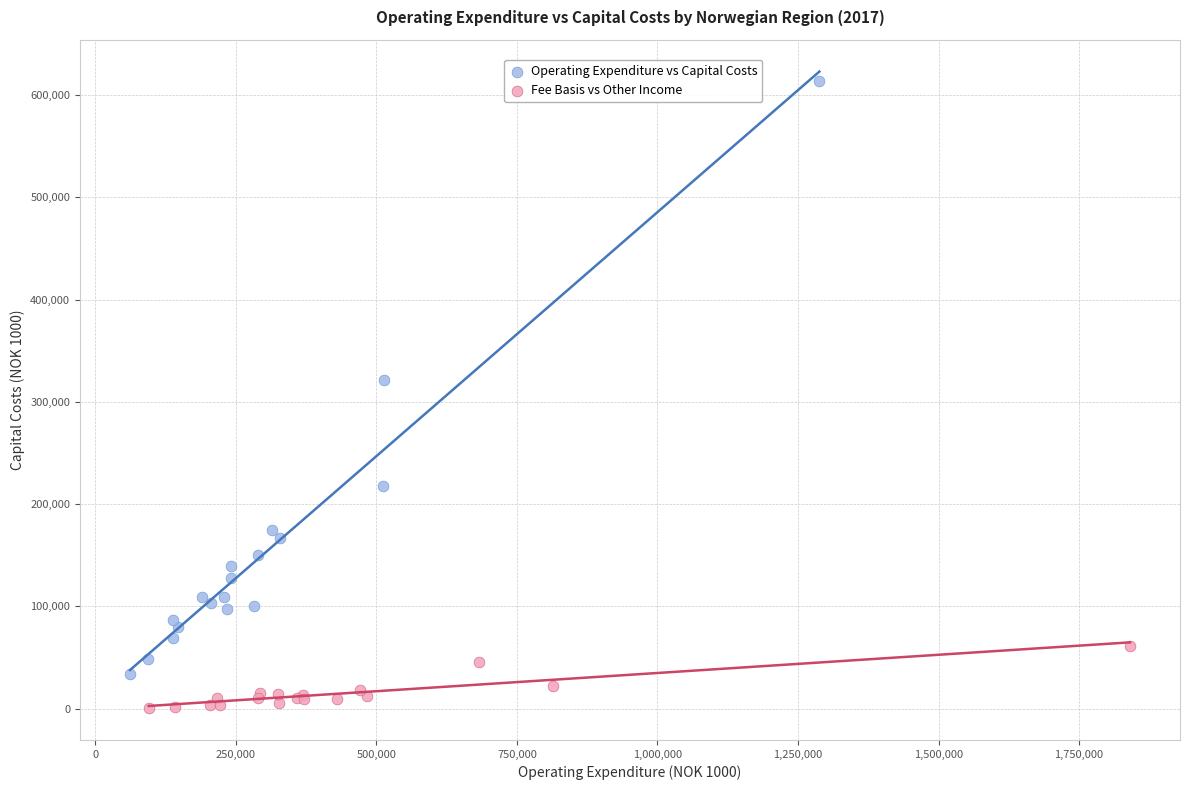

Which series has the largest Y range (max minus min)?

Operating Expenditure vs Capital Costs